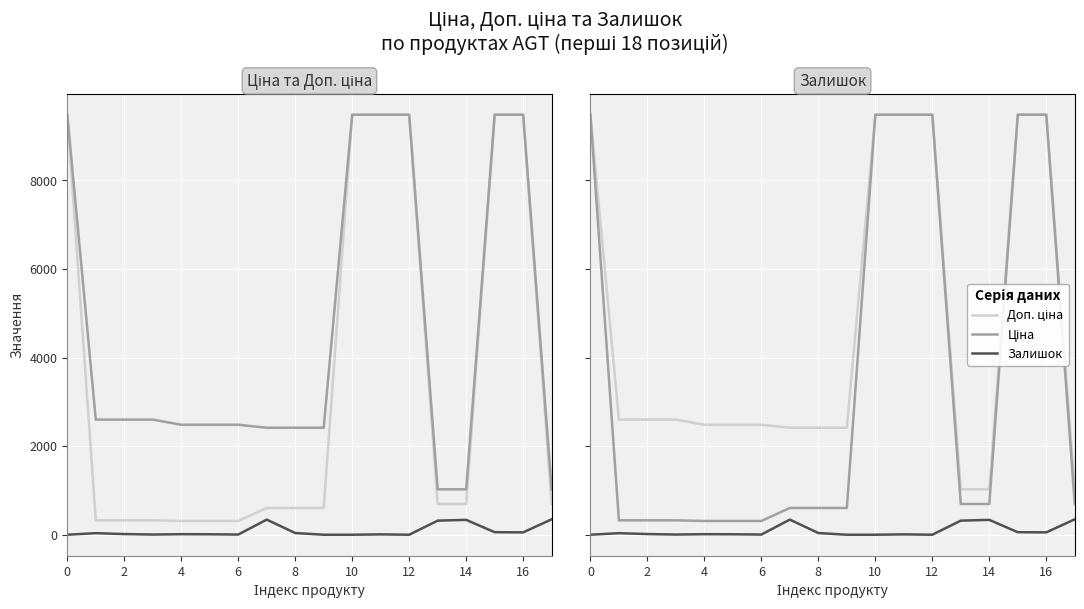

How many distinct data groups are displayed?

3